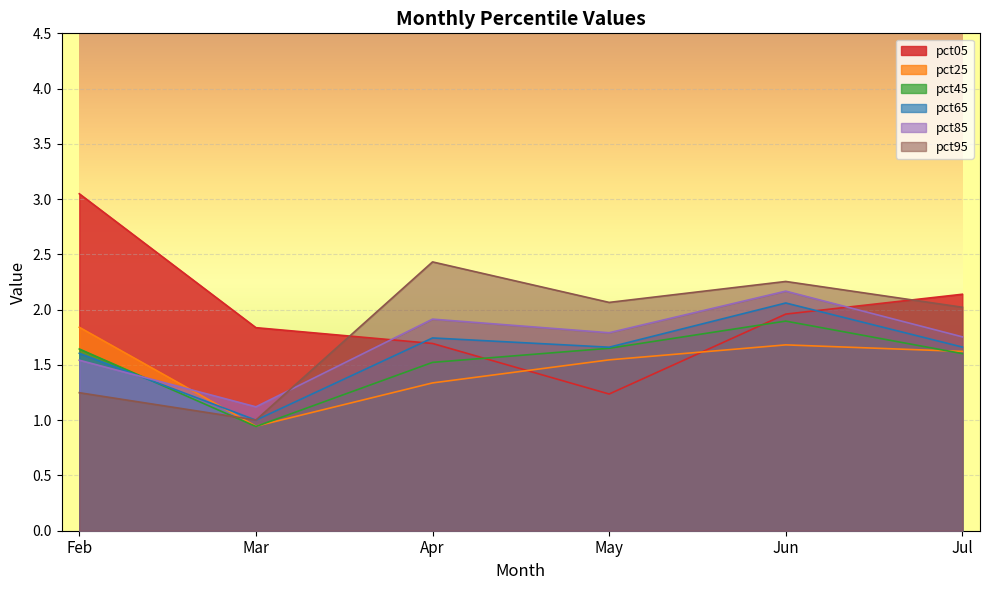

At which category does the chart reach its minimum across all series?

Mar